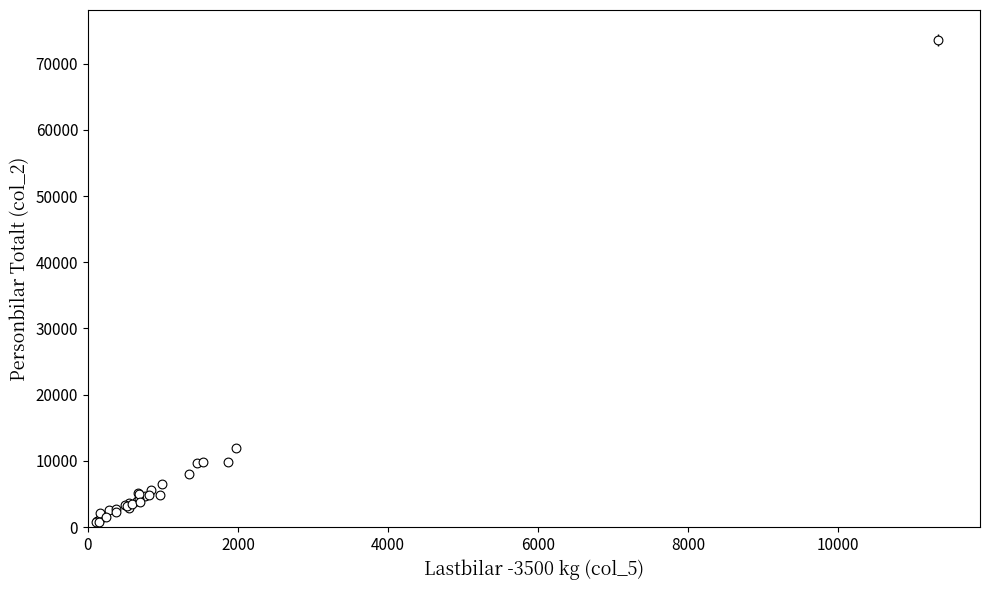

What Y value in the scatter plot is closest to 37166?

12014